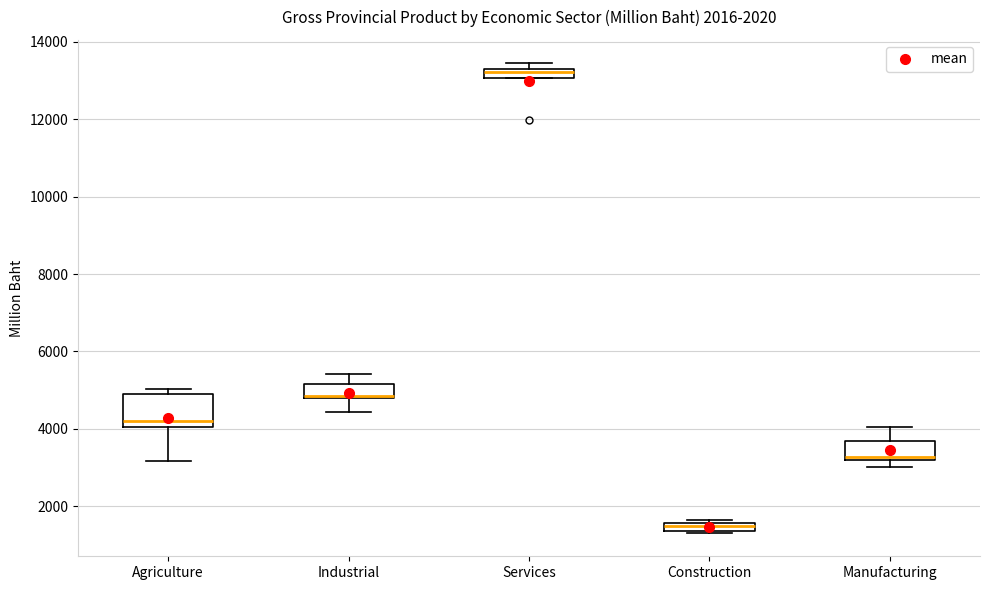

Which box's median line is the lowest?

Construction